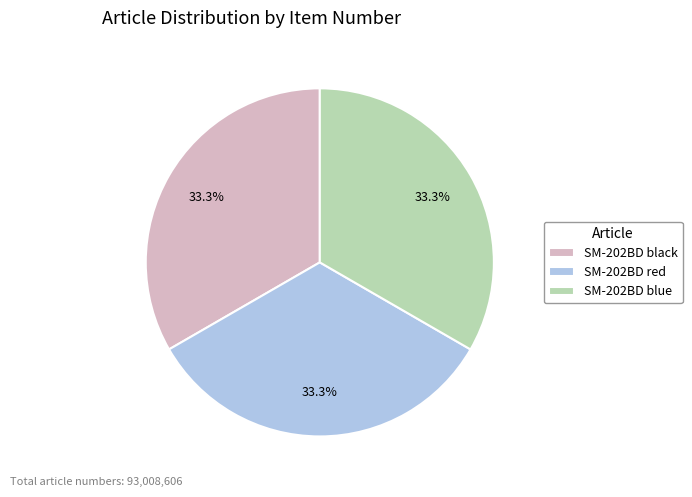

Approximately how many times larger is the value at SM-202BD black compared to SM-202BD red?

1.0